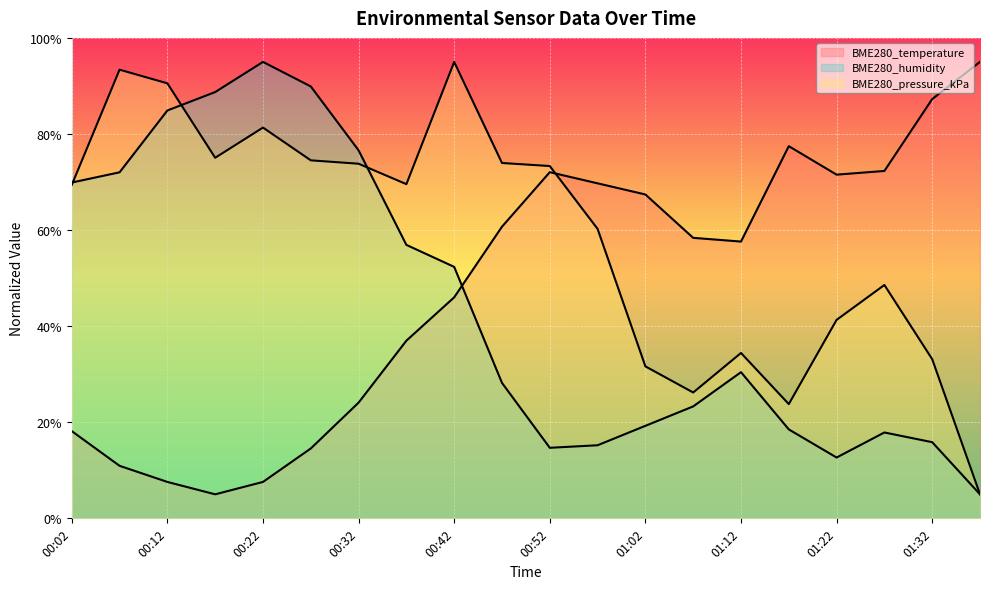

What is the label of the 19th point from the right?

00:07